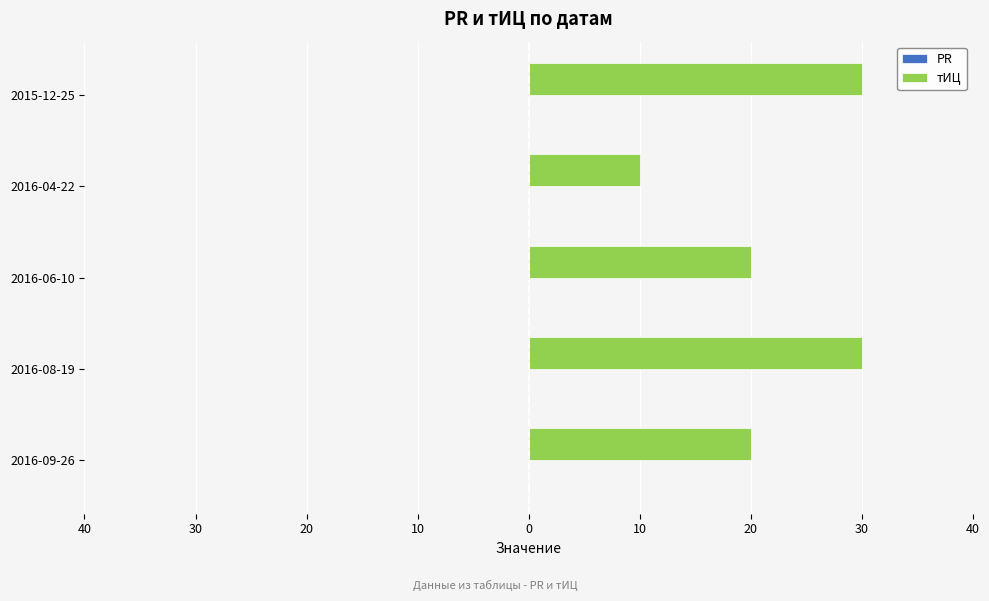

Does the chart contain any negative values?

No